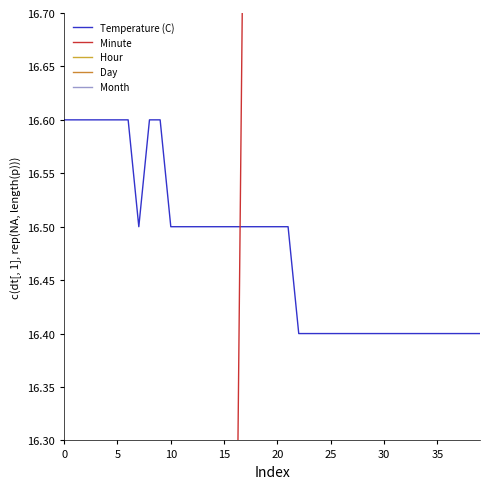

What value does the Day series have at 24?

9.0